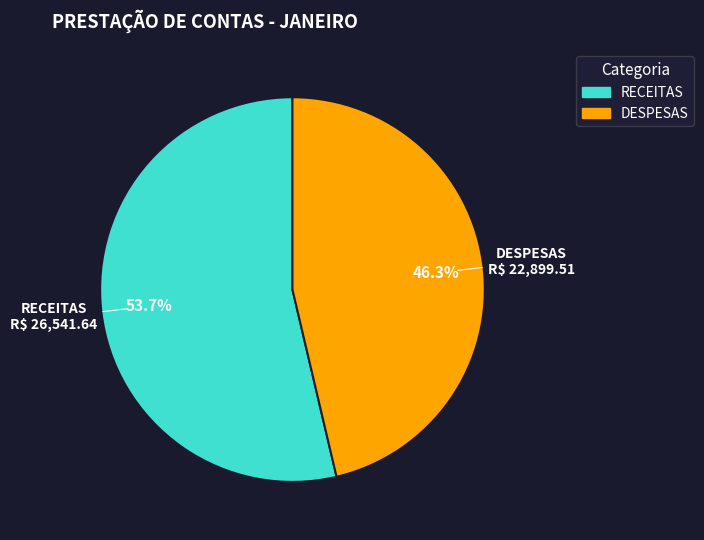

Which slice is the largest?

RECEITAS